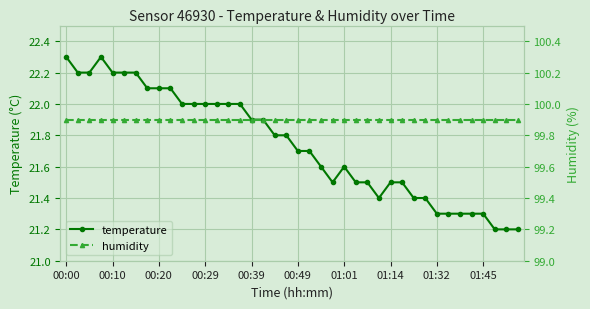

What is the value of the temperature point at the 10th from the left?

22.1